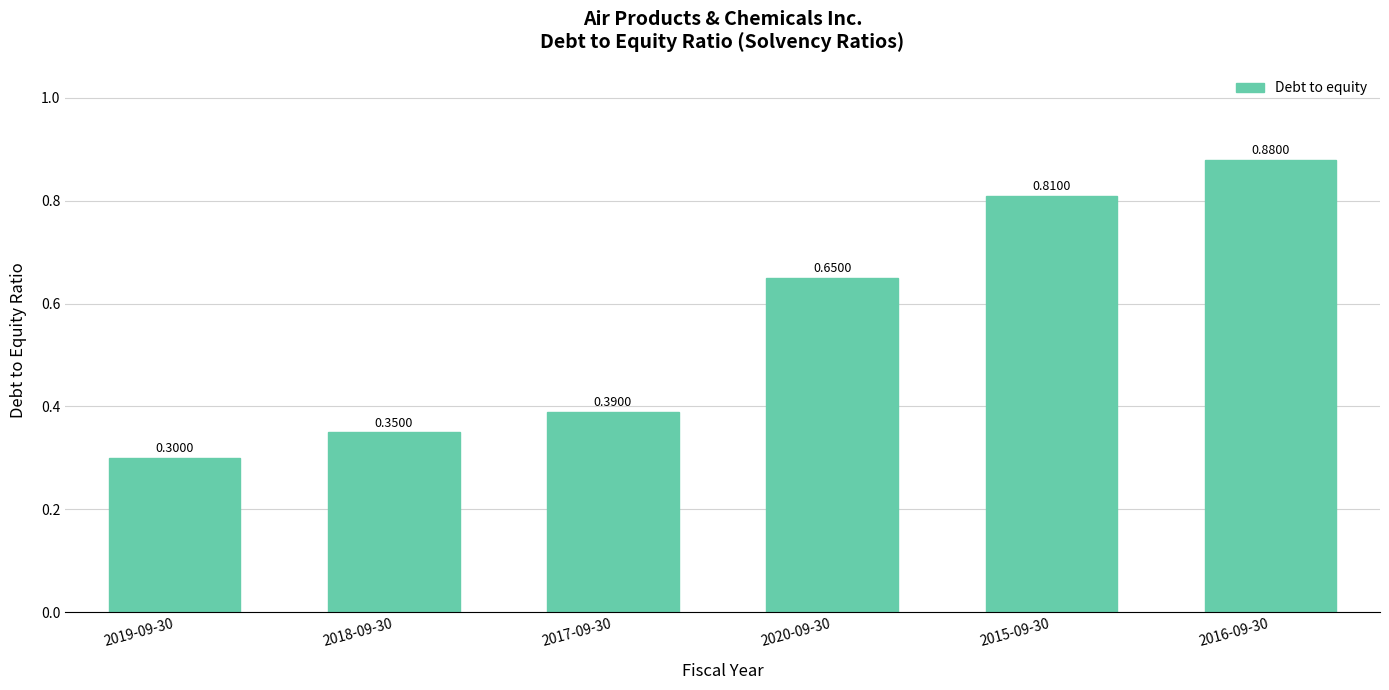

What position from the left is 2016-09-30?

6